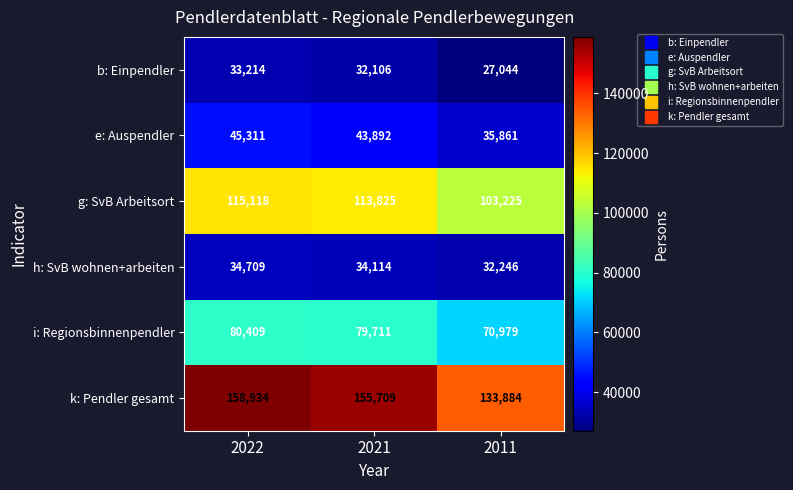

Which series has the largest total across all categories?

k: Pendler gesamt